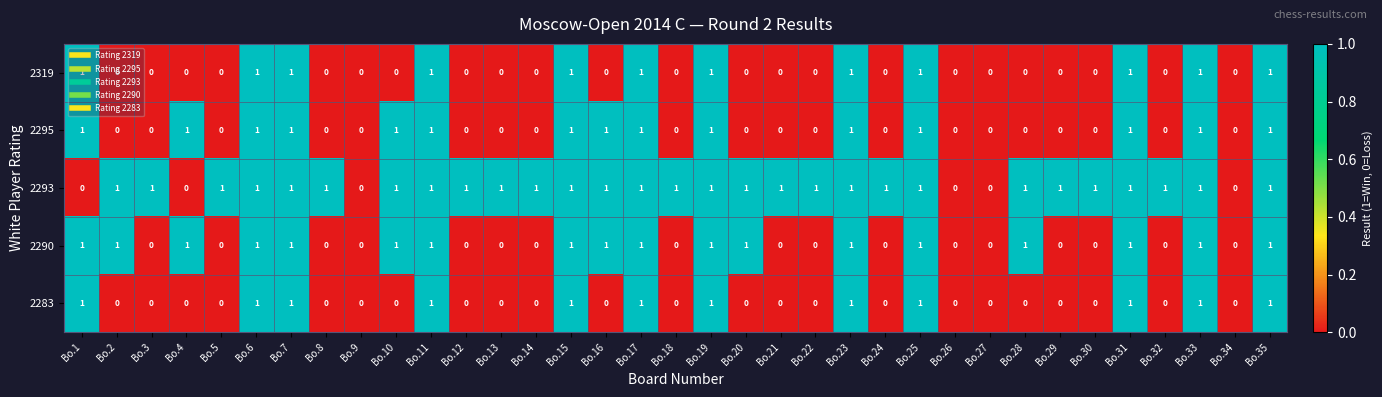

True or false: 2295 has a value of 0 at Bo.3.

True